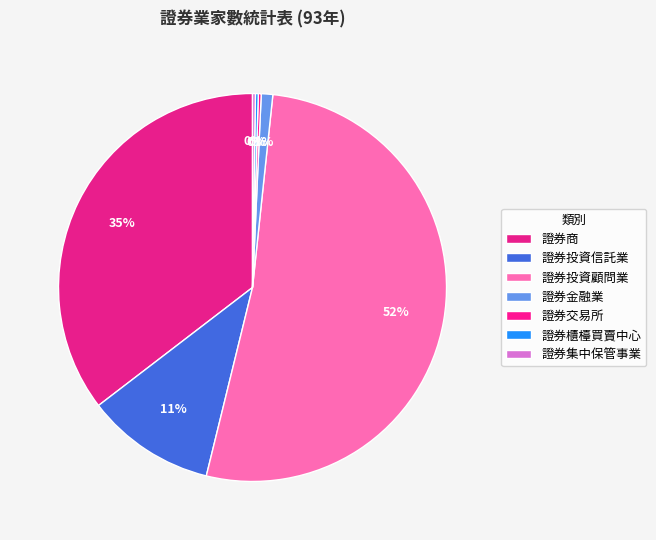

How many slices are in this pie chart?

7